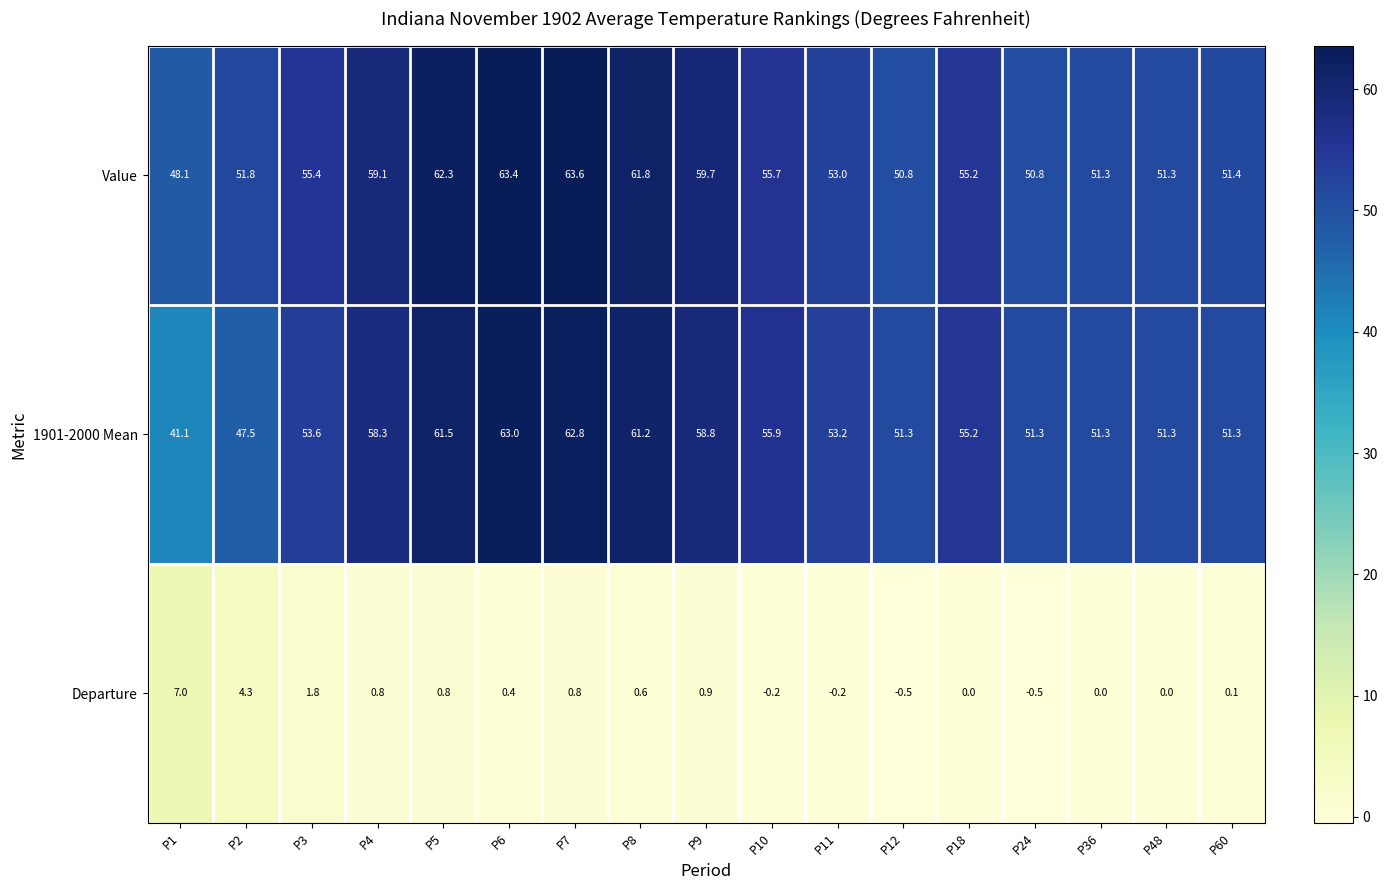

Rank the series by their maximum value, from lowest to highest.

Departure, 1901-2000 Mean, Value